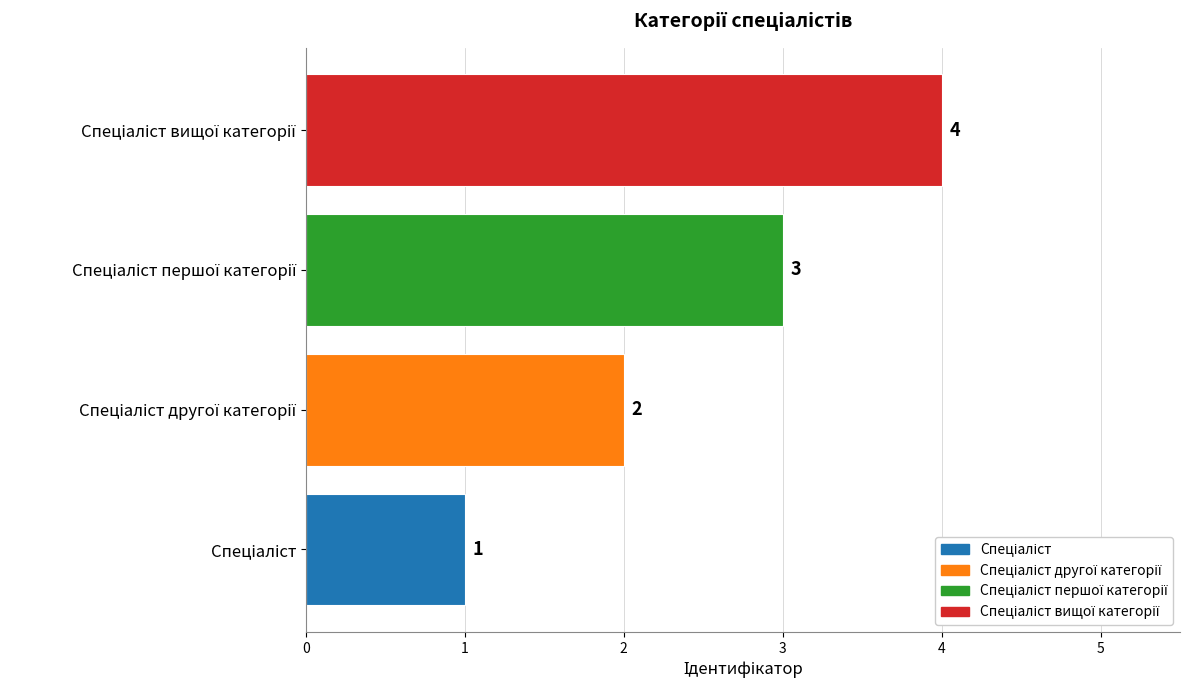

What is the sum of all values?

10